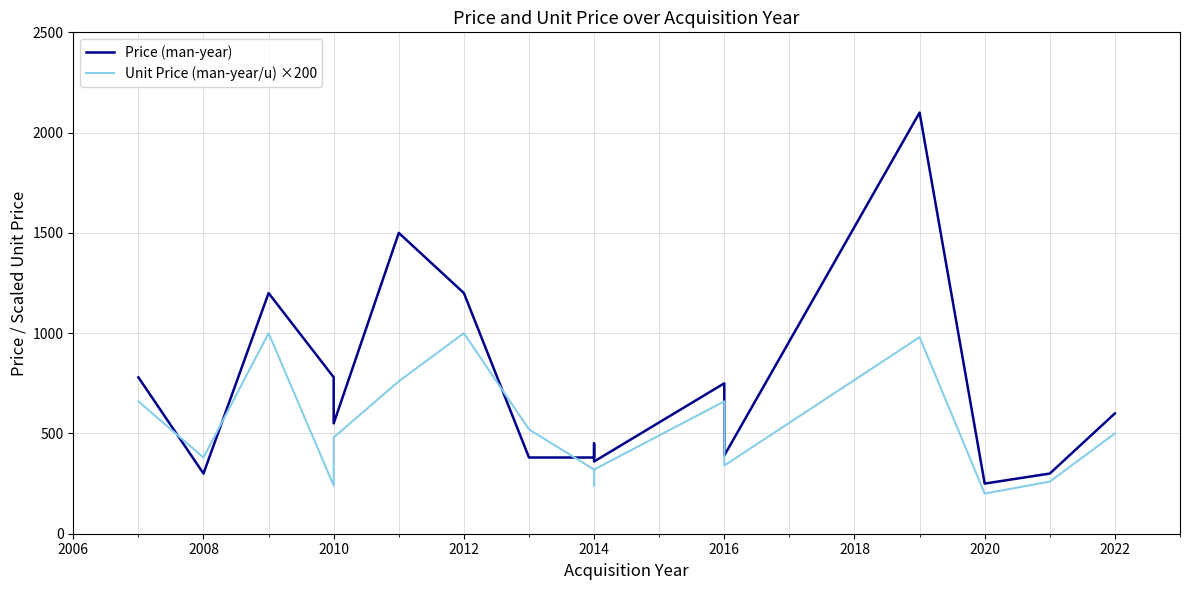

Reading left to right, transcribe all the data shown in this chart.

Price (man-year): 780.0	300.0	1200.0	780.0	550.0	1500.0	1200.0	380.0	380.0	450.0	360.0	750.0	500.0	390.0	2100.0	250.0	300.0	600.0
Unit Price (man-year/u) ×200: 660.0	380.0	1000.0	240.0	480.0	760.0	1000.0	520.0	320.0	240.0	320.0	660.0	380.0	340.0	980.0	200.0	260.0	500.0